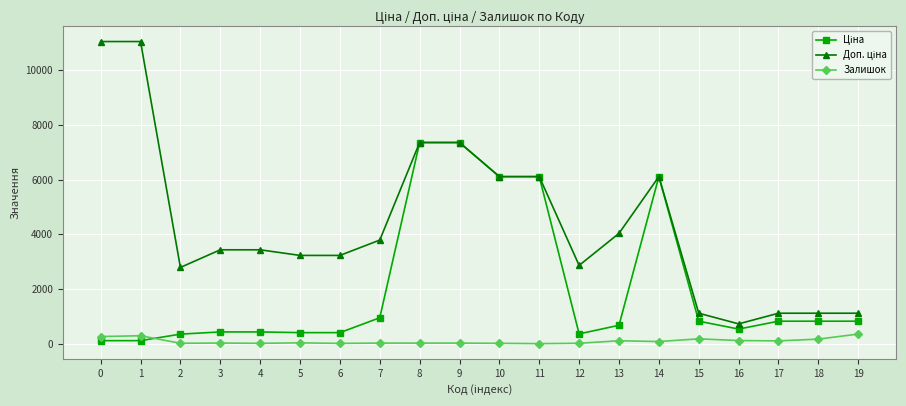

What is the maximum value shown in the chart?

11055.0